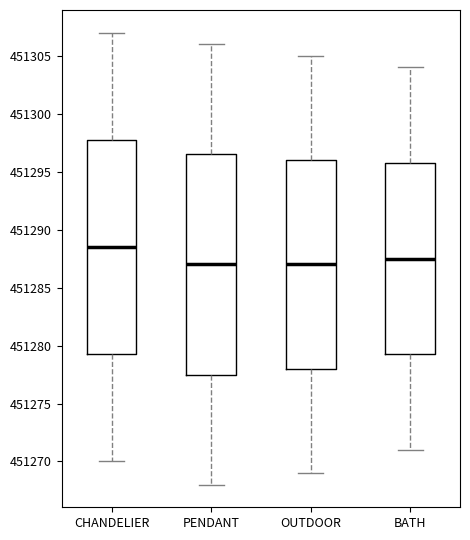

Reading left to right, read every box against the y-axis: the position of its median line, the range the box covers, and the ends of its whiskers. The values are not printed on the chart, so give them approximately, as read against the axis.

CHANDELIER: median 451288.5, box 451279.5 to 451298.0, whiskers 451270.0 to 451307.0
PENDANT: median 451287.0, box 451277.5 to 451296.5, whiskers 451268.0 to 451306.0
OUTDOOR: median 451287.0, box 451278.0 to 451296.0, whiskers 451269.0 to 451305.0
BATH: median 451287.5, box 451279.5 to 451296.0, whiskers 451271.0 to 451304.0